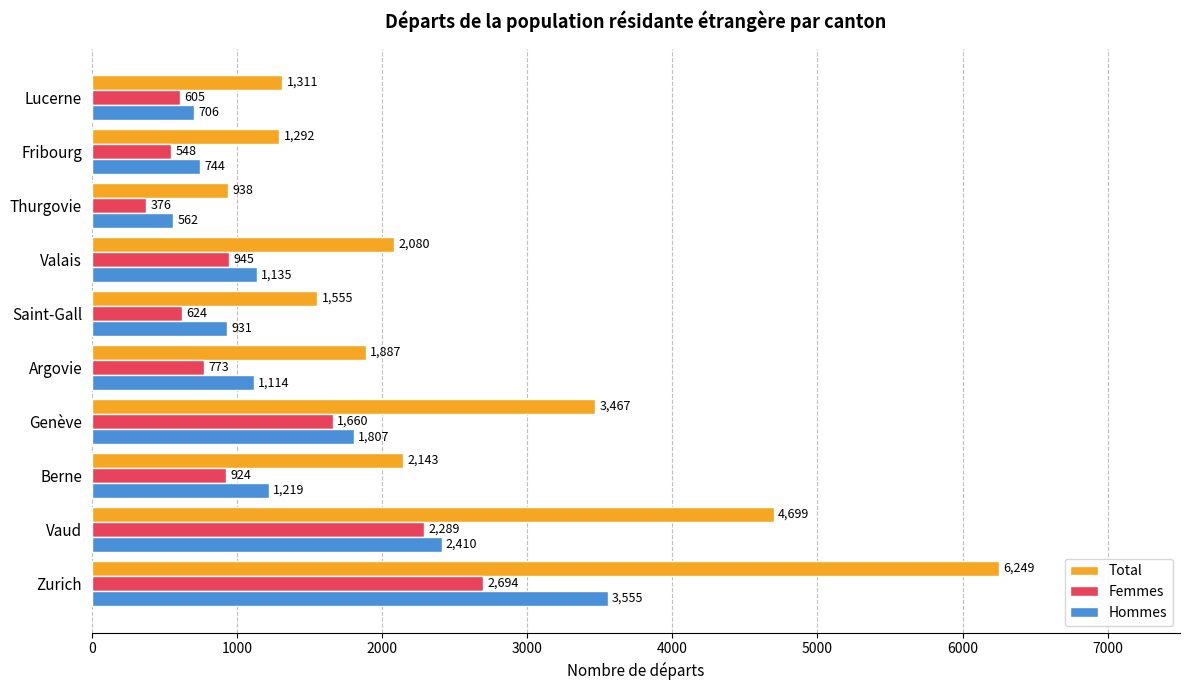

Rank the series by their maximum value, from lowest to highest.

Femmes, Hommes, Total